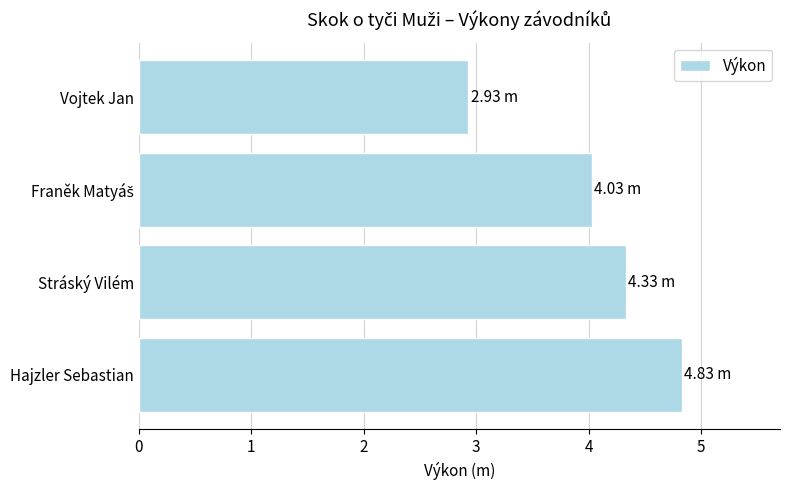

Where is the data nearest to the value 3?

Vojtek Jan